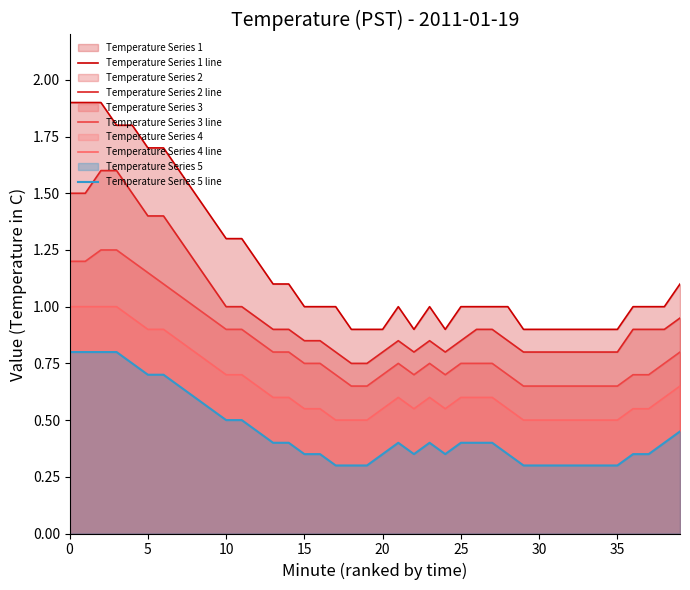

At which category does Temperature Series 4 line reach its first local peak?

21